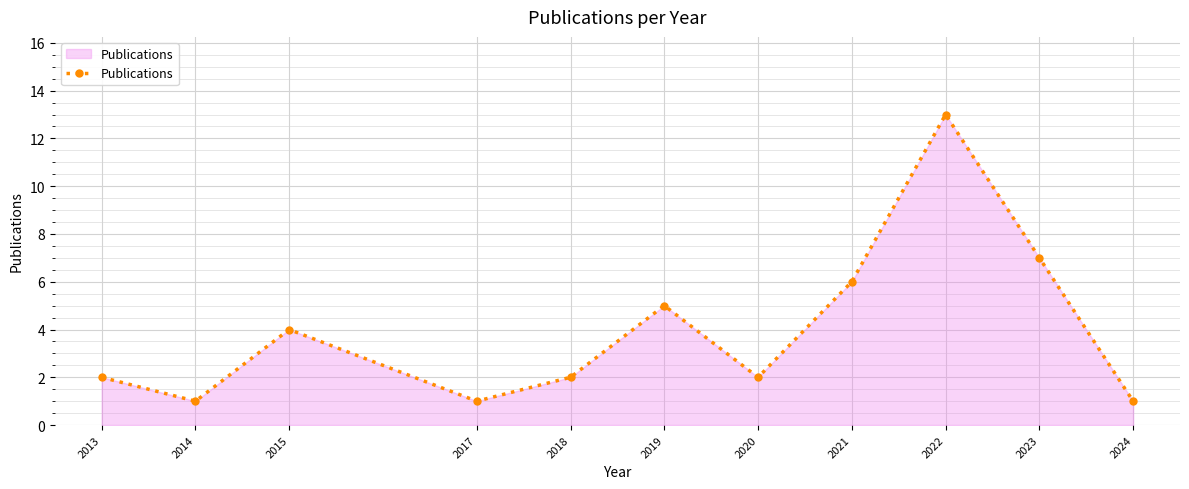

What is the difference between the maximum and minimum values?

12